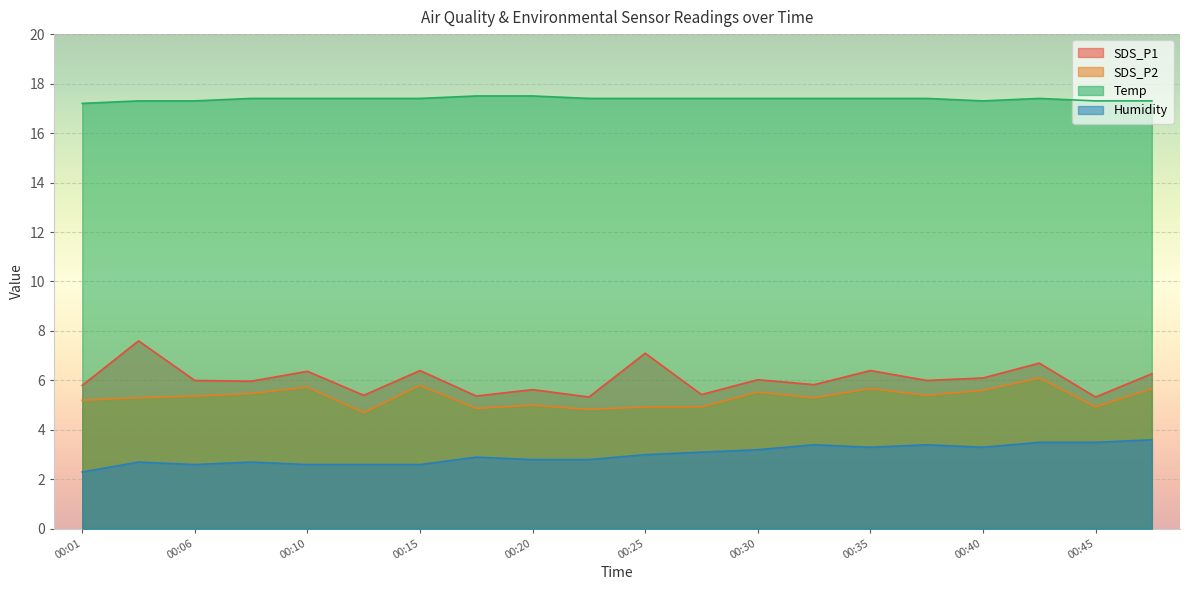

Reading left to right, what are all the values shown in this chart?

SDS_P1: 00:01=5.8	00:03=7.6	00:06=6.0	00:08=6.0	00:10=6.4	00:13=5.4	00:15=6.4	00:18=5.4	00:20=5.6	00:23=5.3	00:25=7.1	00:27=5.4	00:30=6.0	00:32=5.8	00:35=6.4	00:37=6.0	00:40=6.1	00:42=6.7	00:45=5.3	00:47=6.3
SDS_P2: 00:01=5.2	00:03=5.3	00:06=5.4	00:08=5.5	00:10=5.7	00:13=4.7	00:15=5.8	00:18=4.9	00:20=5.0	00:23=4.8	00:25=4.9	00:27=4.9	00:30=5.5	00:32=5.3	00:35=5.7	00:37=5.4	00:40=5.6	00:42=6.1	00:45=4.9	00:47=5.7
Temp: 00:01=17.2	00:03=17.3	00:06=17.3	00:08=17.4	00:10=17.4	00:13=17.4	00:15=17.4	00:18=17.5	00:20=17.5	00:23=17.4	00:25=17.4	00:27=17.4	00:30=17.4	00:32=17.4	00:35=17.4	00:37=17.4	00:40=17.3	00:42=17.4	00:45=17.3	00:47=17.3
Humidity: 00:01=2.3	00:03=2.7	00:06=2.6	00:08=2.7	00:10=2.6	00:13=2.6	00:15=2.6	00:18=2.9	00:20=2.8	00:23=2.8	00:25=3.0	00:27=3.1	00:30=3.2	00:32=3.4	00:35=3.3	00:37=3.4	00:40=3.3	00:42=3.5	00:45=3.5	00:47=3.6